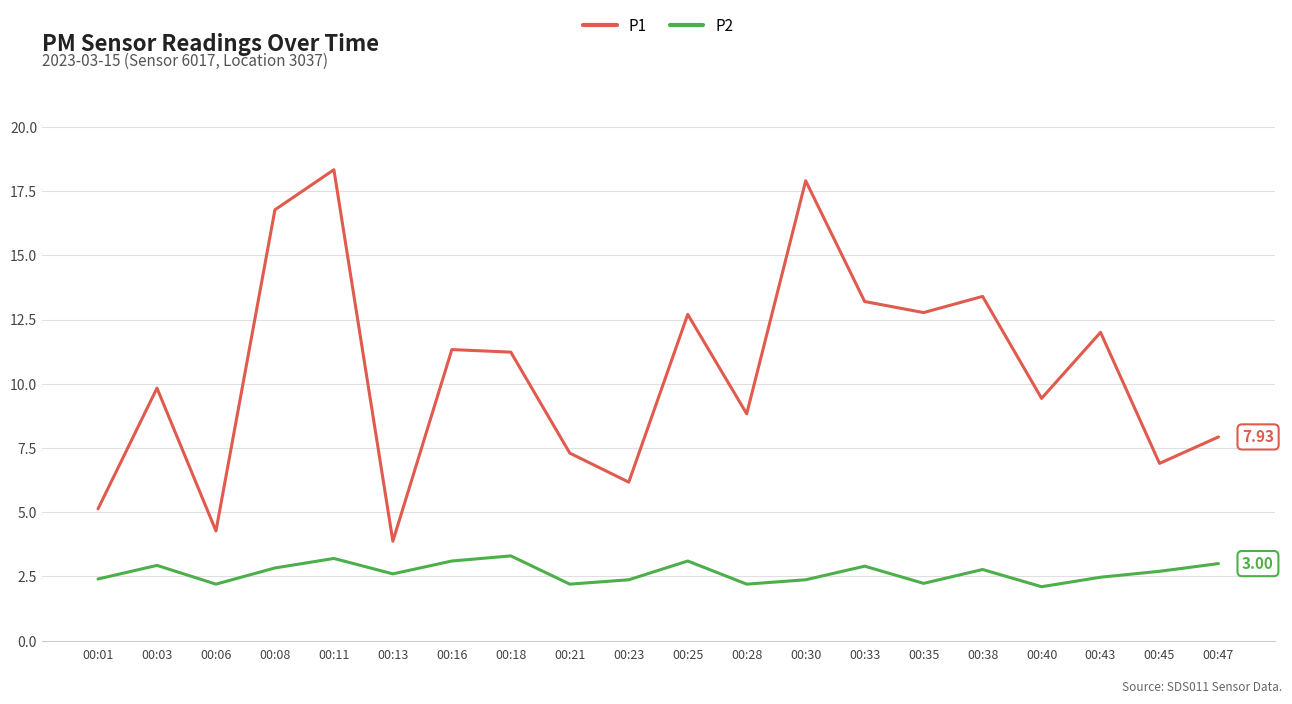

Which series has the widest spread of values?

P1